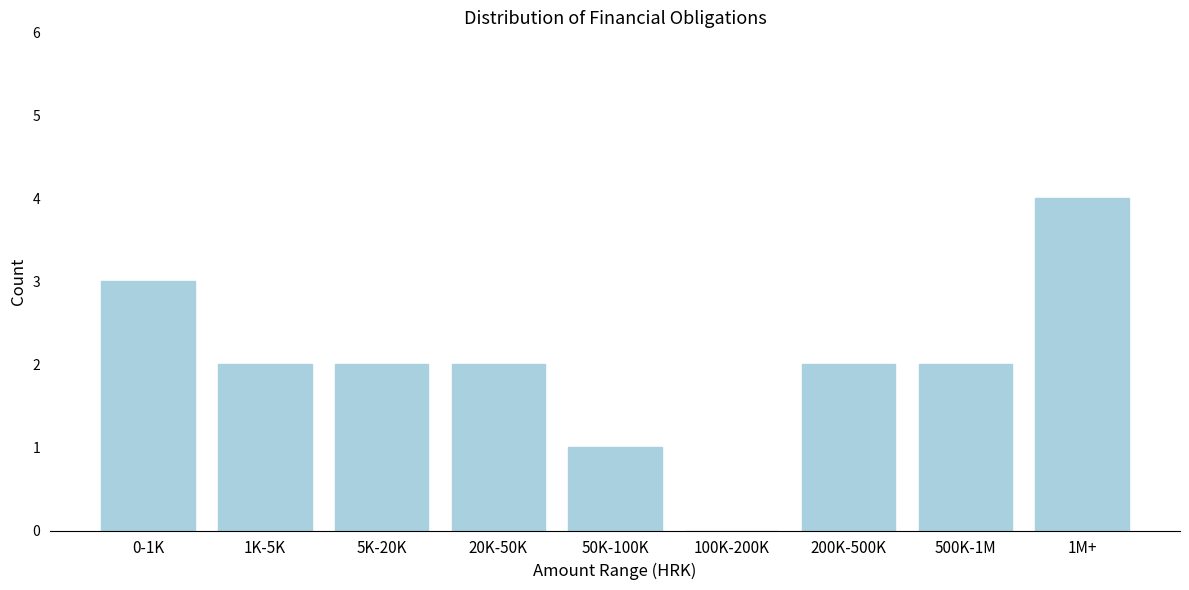

Reading left to right, transcribe all the data shown in this chart.

0-1K=3	1K-5K=2	5K-20K=2	20K-50K=2	50K-100K=1	100K-200K=0	200K-500K=2	500K-1M=2	1M+=4